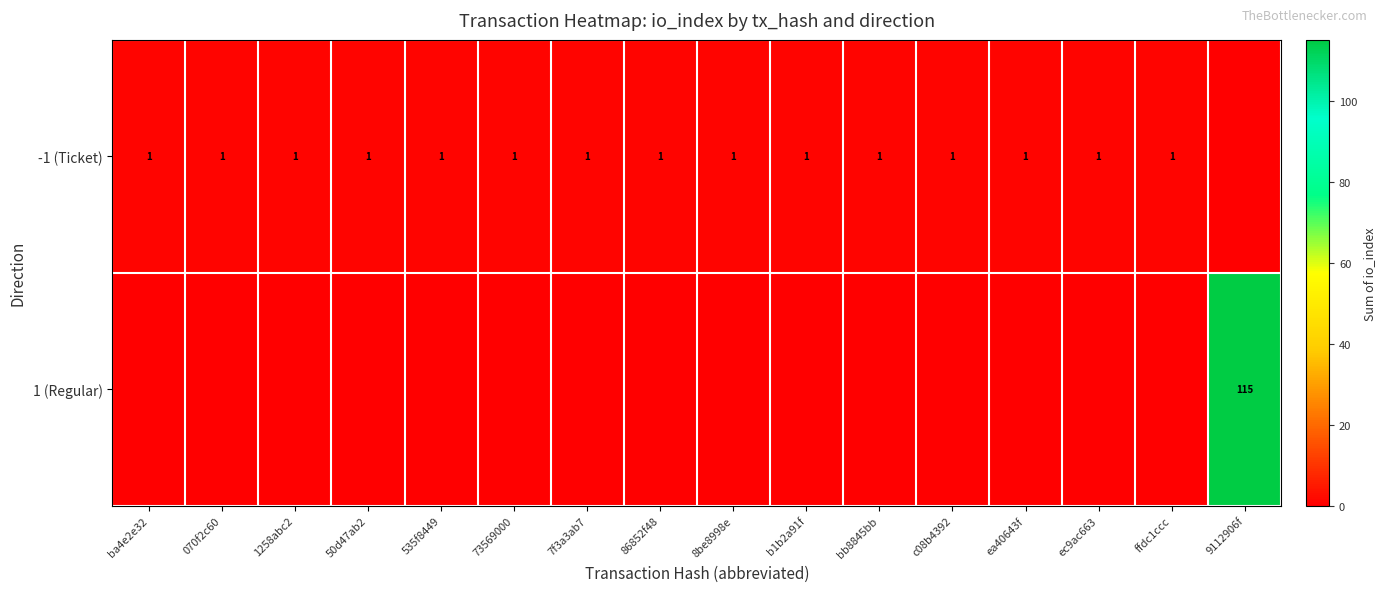

The value of -1 (Ticket) at bb8845bb is 1. True or false?

True